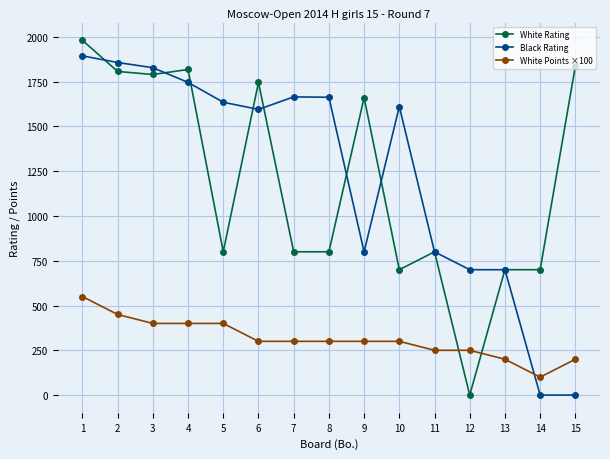

At which category is the sum across all series the highest?

1